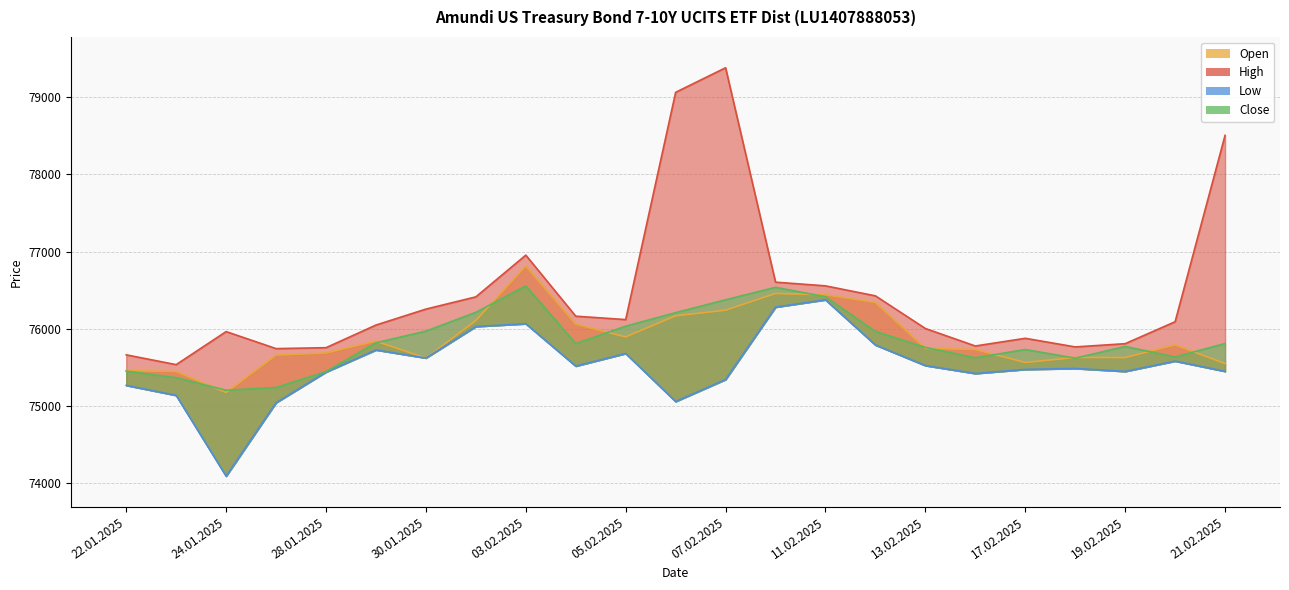

Rank the categories by High value from highest to lowest.

07.02.2025, 06.02.2025, 21.02.2025, 03.02.2025, 10.02.2025, 11.02.2025, 12.02.2025, 31.01.2025, 30.01.2025, 04.02.2025, 05.02.2025, 20.02.2025, 29.01.2025, 13.02.2025, 24.01.2025, 17.02.2025, 19.02.2025, 14.02.2025, 18.02.2025, 28.01.2025, 27.01.2025, 22.01.2025, 23.01.2025